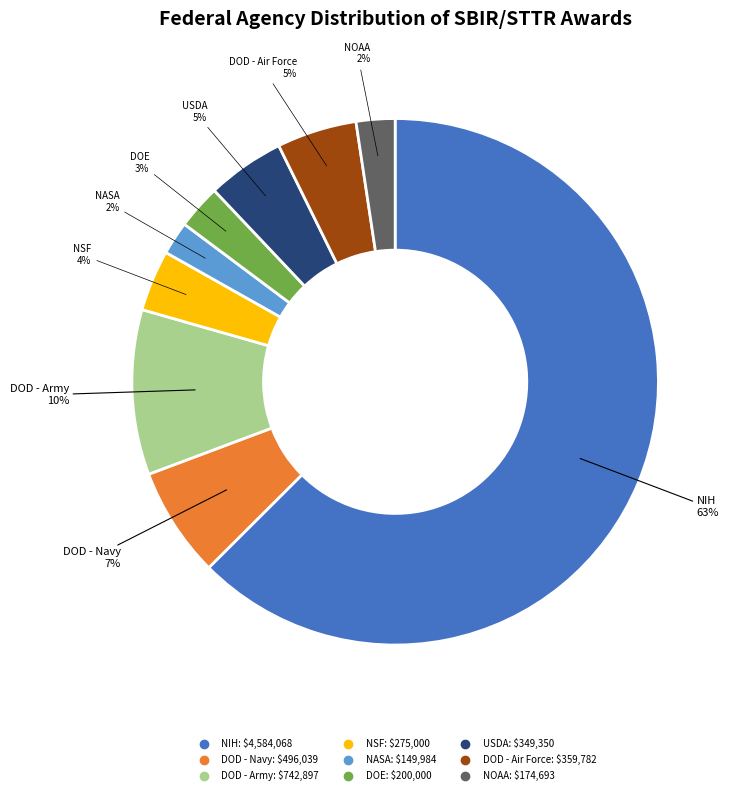

Is there any slice that represents more than half of the pie?

Yes